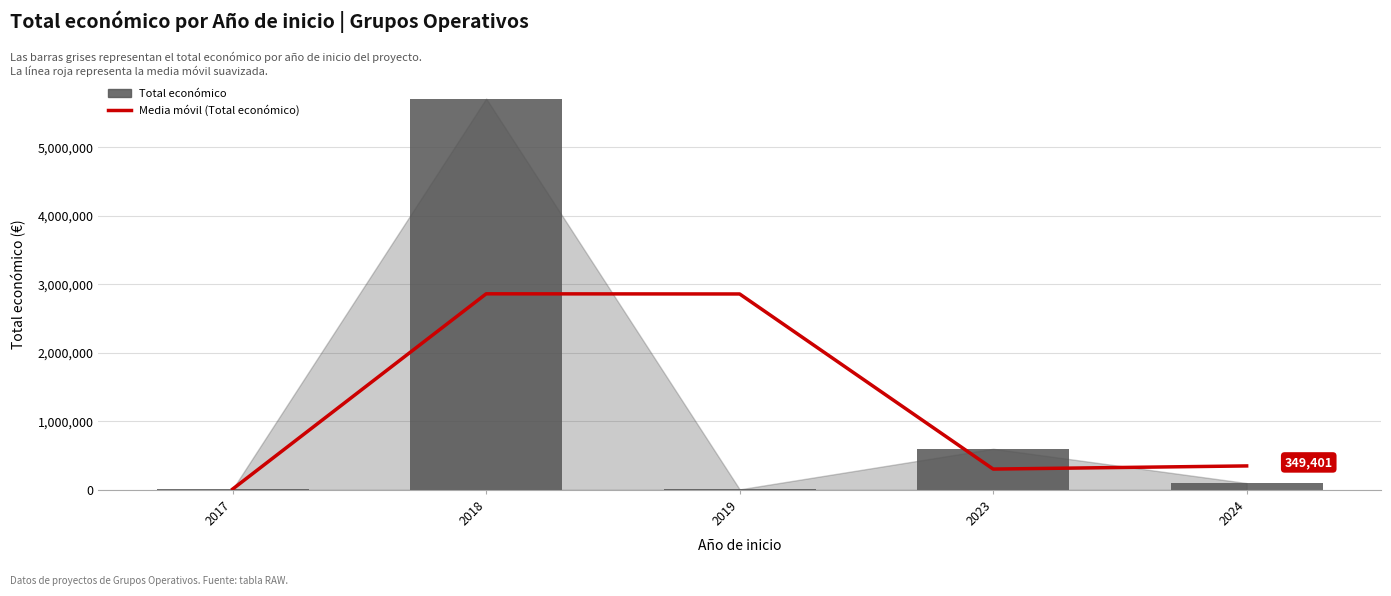

Does the chart contain stacked bars?

No